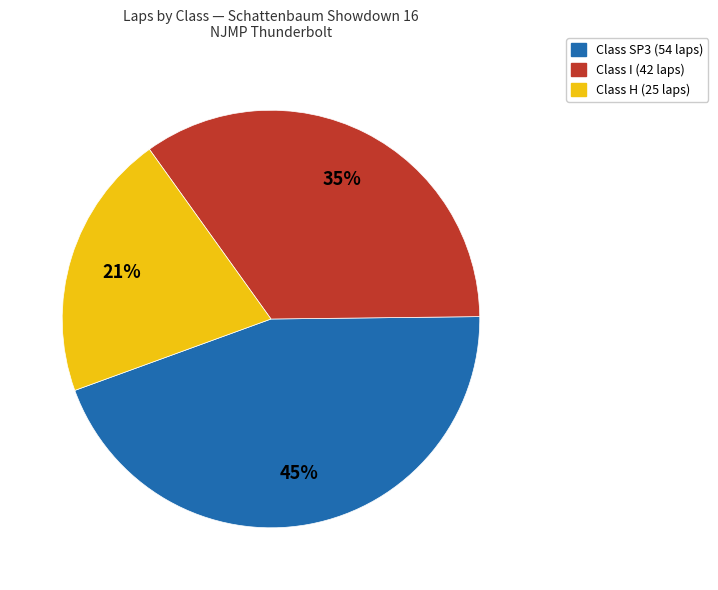

Is there any slice that represents more than half of the pie?

No